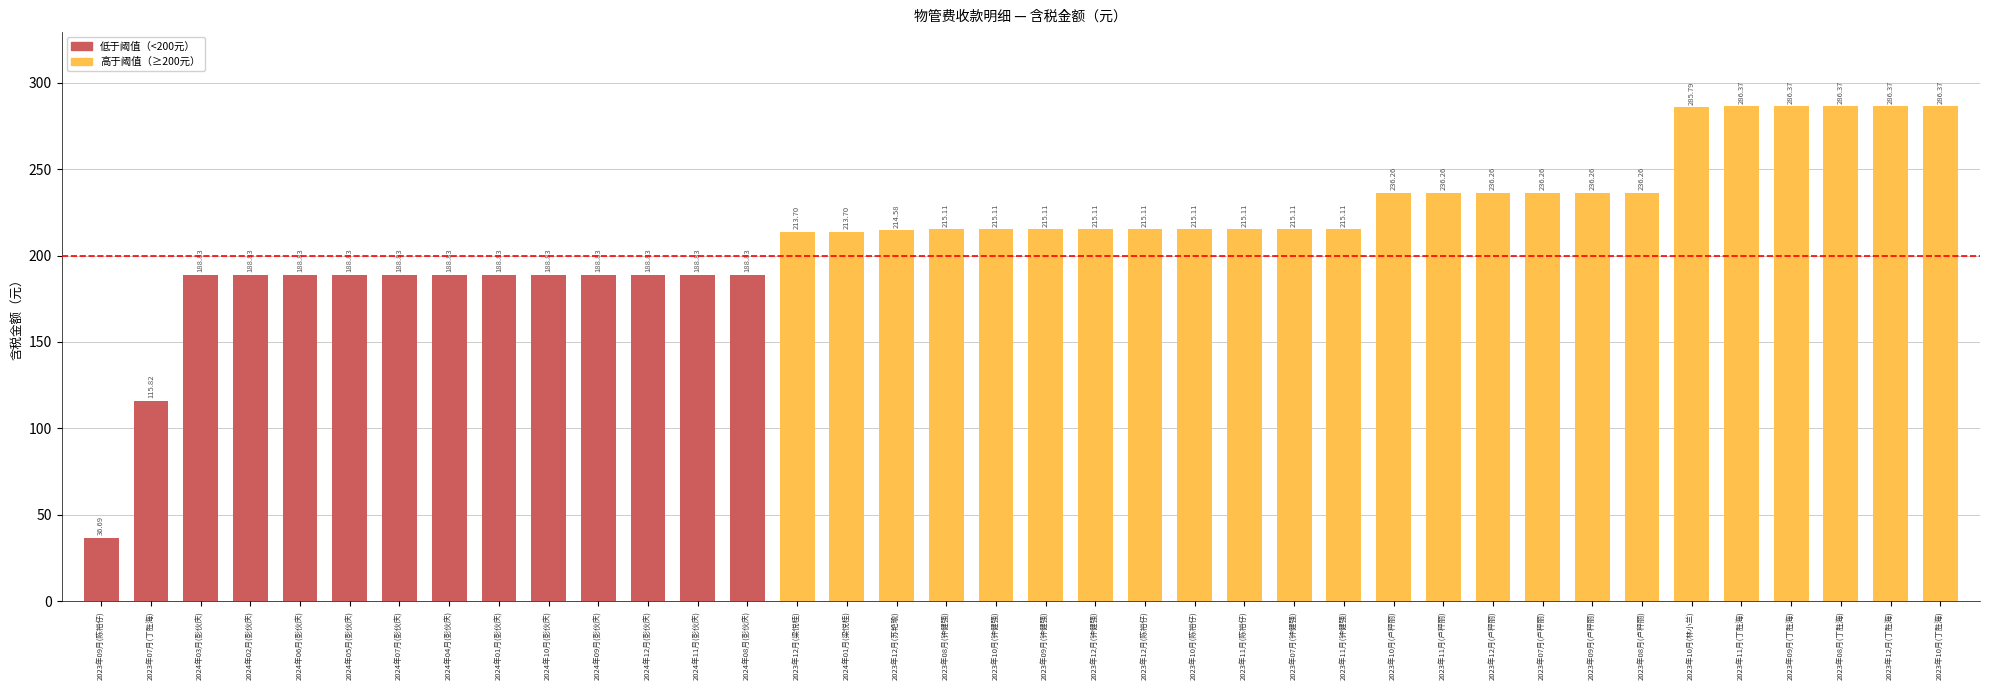

What is the difference between the values at 2023年08月(丁胜海) and 2024年11月(彭伙庆)?

97.5